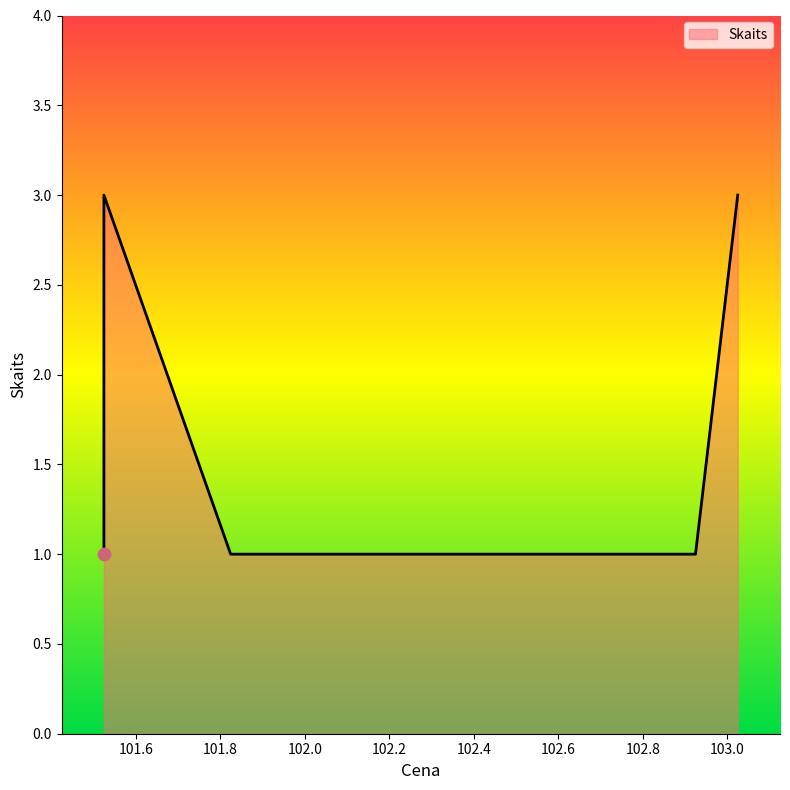

Approximately how many times larger is the value at 102.924444 compared to 101.524444?

1.0